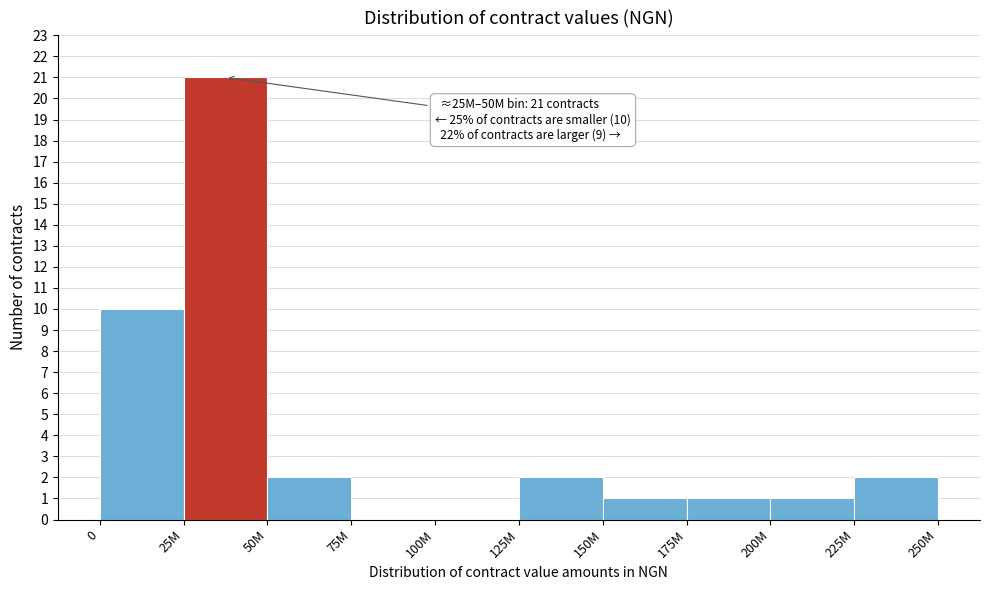

Reading right to left, extract all data points from this chart.

225M=2	200M=1	175M=1	150M=1	125M=2	100M=0	75M=0	50M=2	25M=21	0=10